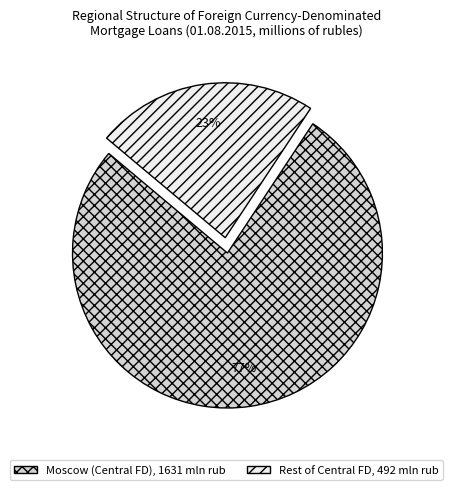

The Rest of Central FD, 492 mln rub slice represents 23% of the pie. True or false?

True